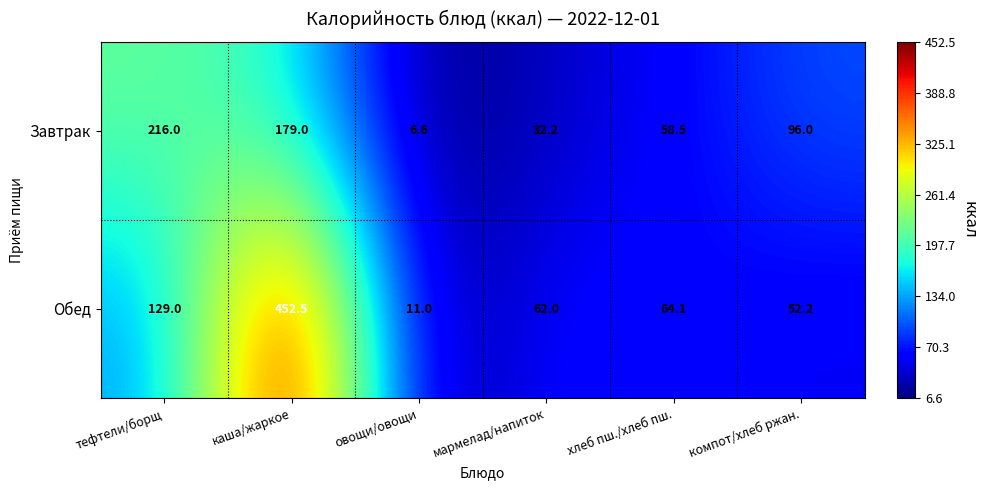

List the series in order of their peak value, highest first.

Обед, Завтрак